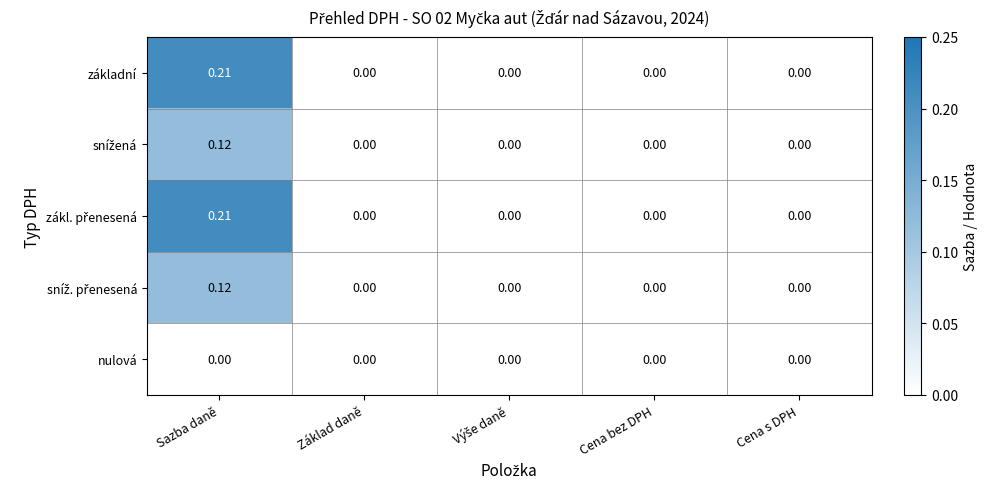

At which category does the chart reach its peak across all series?

Sazba daně